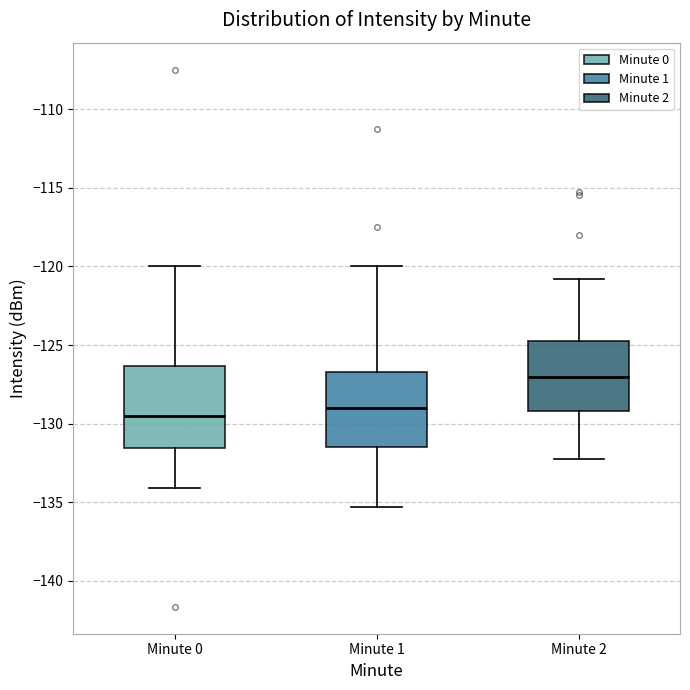

Reading left to right, read every box against the y-axis: the position of its median line, the range the box covers, and the ends of its whiskers. The values are not printed on the chart, so give them approximately, as read against the axis.

Minute 0: median -129.5, box -131.5 to -126.5, whiskers -134.0 to -120.0
Minute 1: median -129.0, box -131.5 to -126.5, whiskers -135.5 to -120.0
Minute 2: median -127.0, box -129.0 to -124.5, whiskers -132.0 to -121.0